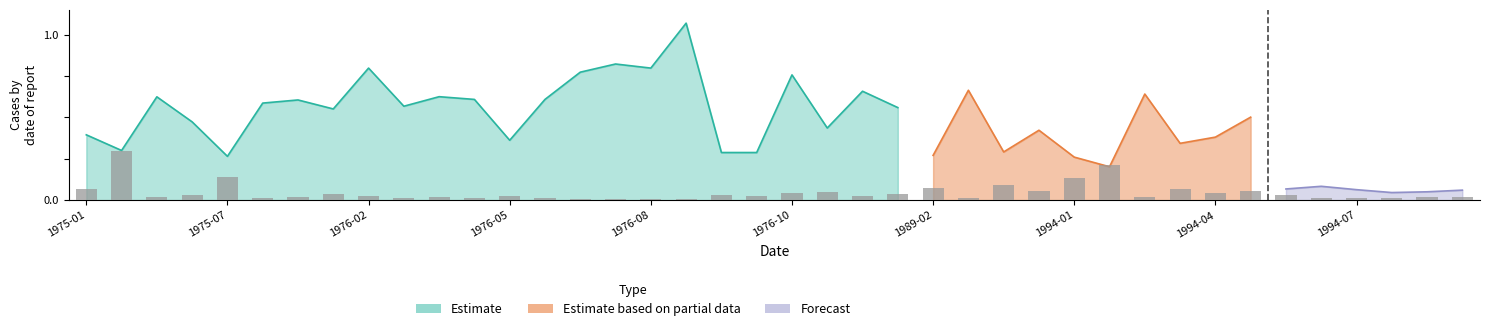

What is the difference between the values at 1975-07 and 1975-01?

0.2